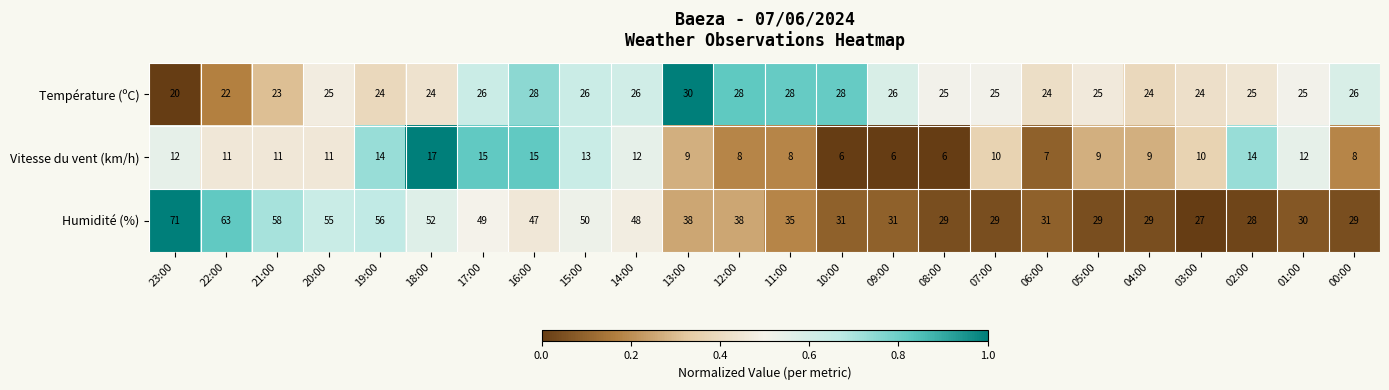

Between 18:00 and 00:00, which series saw the biggest shift?

Humidité (%)